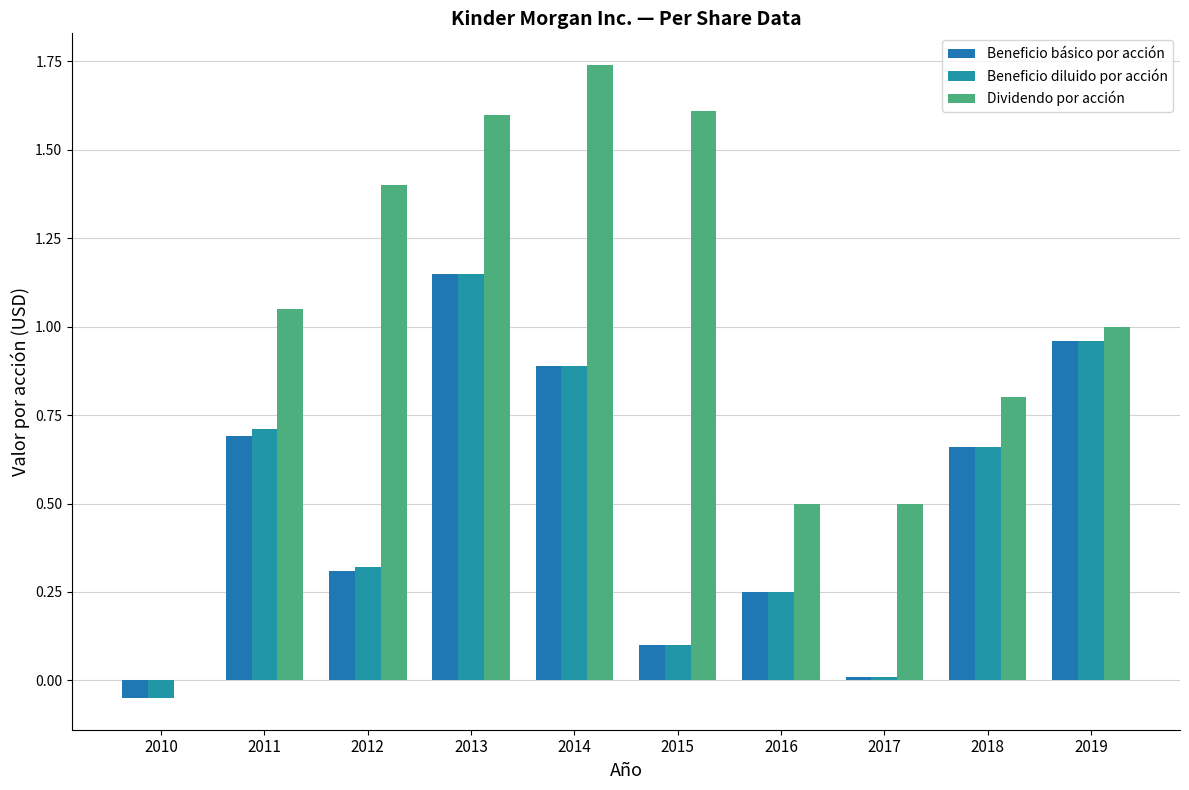

What is the minimum value shown in the chart?

-0.1